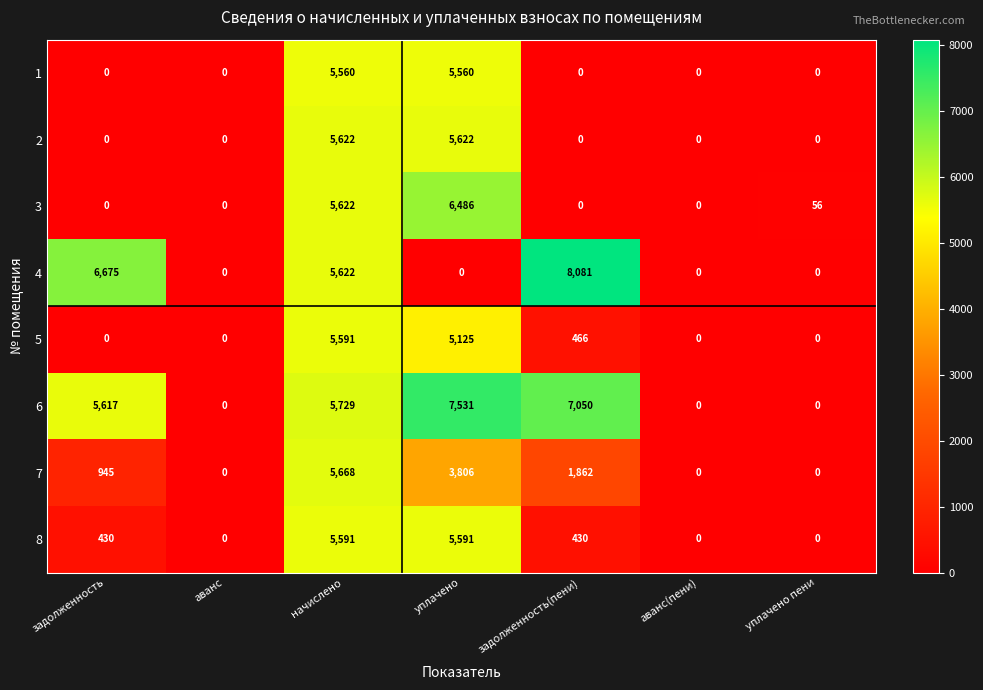

The 6 series shows 1796 at уплачено. True or false?

False